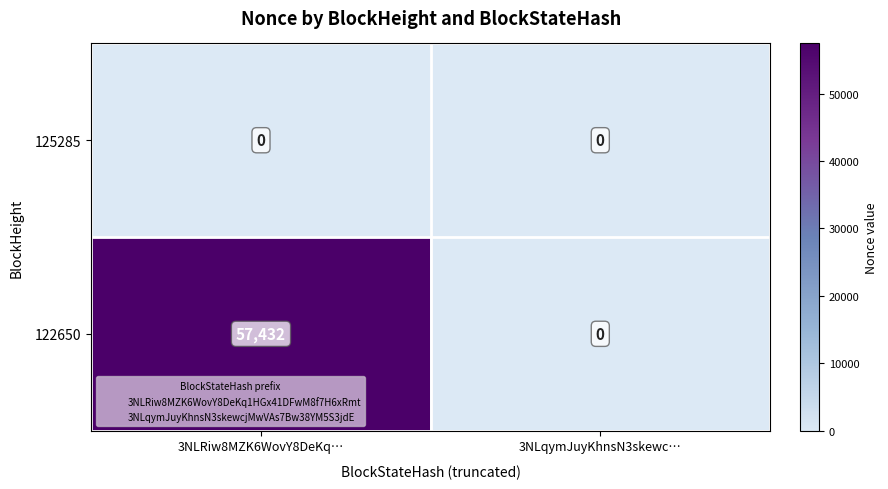

Which category has the highest value across all series?

3NLRiw8MZK6WovY8DeKq…